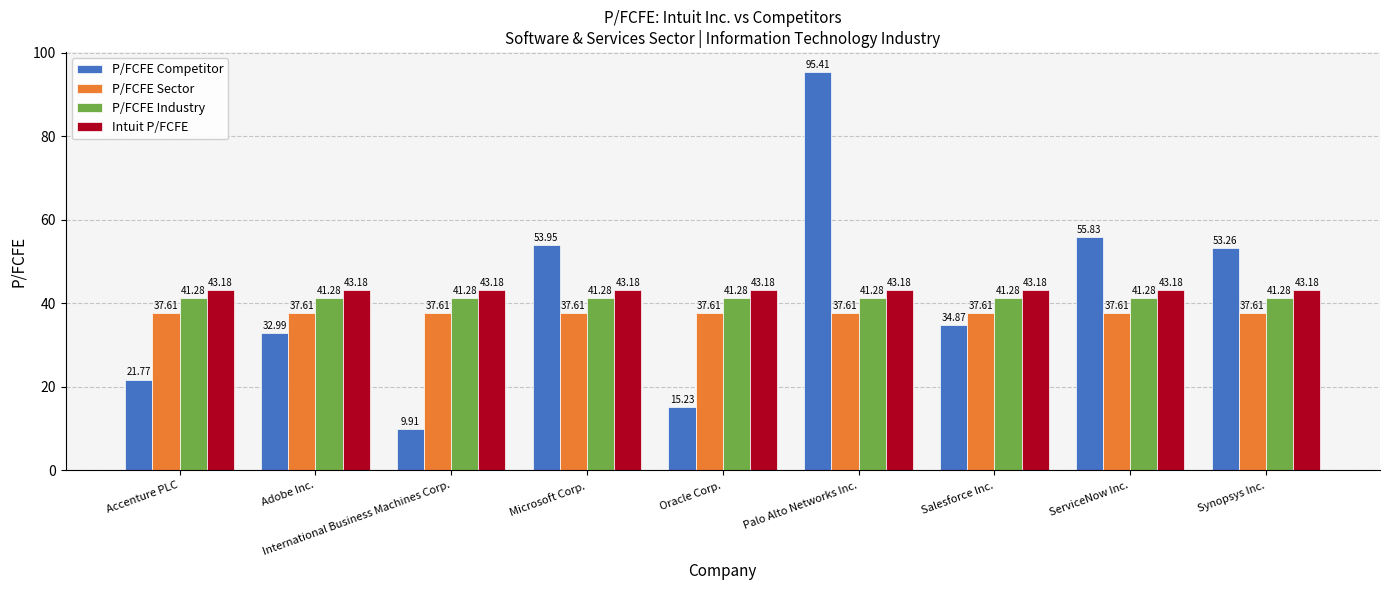

Reading left to right, list all the values displayed in this chart.

P/FCFE Competitor: Accenture PLC=21.8	Adobe Inc.=33.0	International Business Machines Corp.=9.9	Microsoft Corp.=54.0	Oracle Corp.=15.2	Palo Alto Networks Inc.=95.4	Salesforce Inc.=34.9	ServiceNow Inc.=55.8	Synopsys Inc.=53.3
P/FCFE Sector: Accenture PLC=37.6	Adobe Inc.=37.6	International Business Machines Corp.=37.6	Microsoft Corp.=37.6	Oracle Corp.=37.6	Palo Alto Networks Inc.=37.6	Salesforce Inc.=37.6	ServiceNow Inc.=37.6	Synopsys Inc.=37.6
P/FCFE Industry: Accenture PLC=41.3	Adobe Inc.=41.3	International Business Machines Corp.=41.3	Microsoft Corp.=41.3	Oracle Corp.=41.3	Palo Alto Networks Inc.=41.3	Salesforce Inc.=41.3	ServiceNow Inc.=41.3	Synopsys Inc.=41.3
Intuit P/FCFE: Accenture PLC=43.2	Adobe Inc.=43.2	International Business Machines Corp.=43.2	Microsoft Corp.=43.2	Oracle Corp.=43.2	Palo Alto Networks Inc.=43.2	Salesforce Inc.=43.2	ServiceNow Inc.=43.2	Synopsys Inc.=43.2